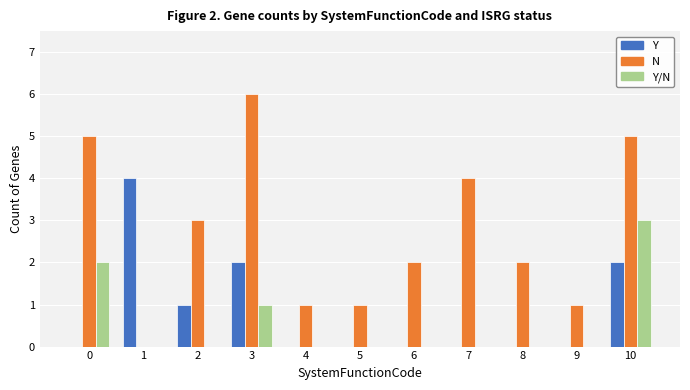

Between 1 and 5, which series saw the biggest shift?

Y